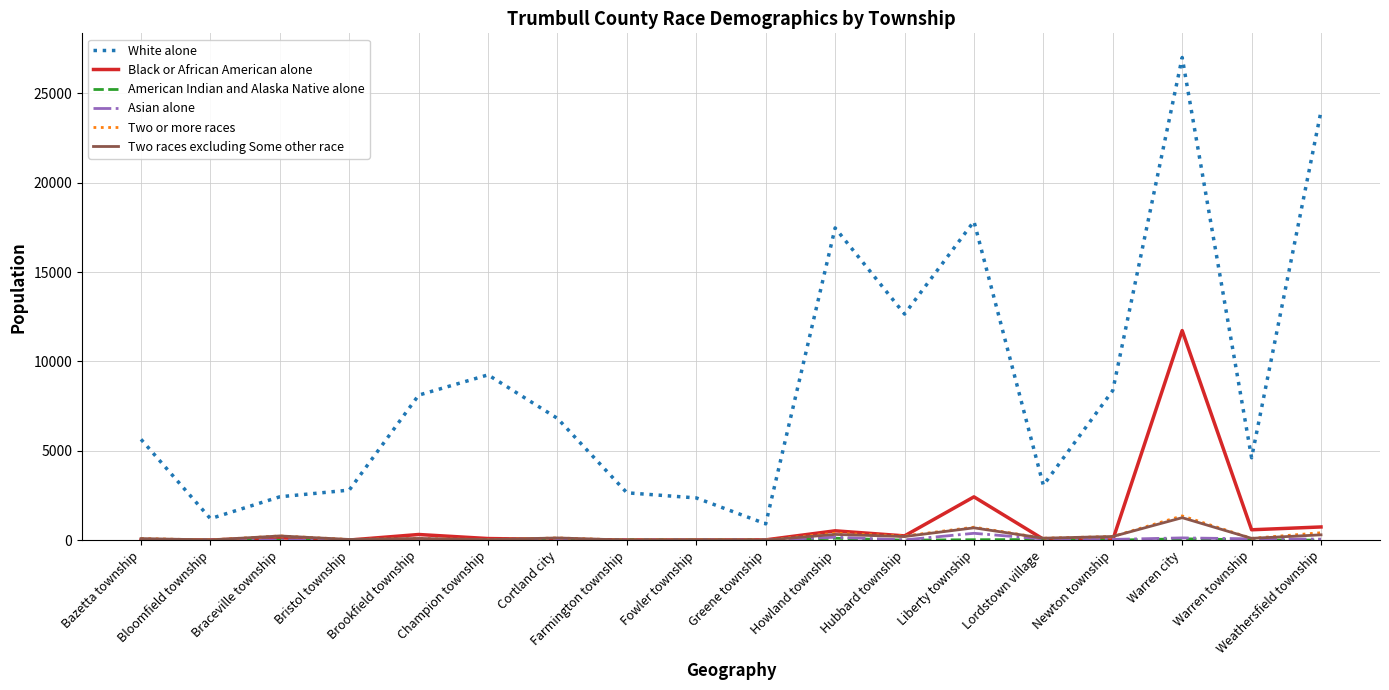

What is the sum of the Asian alone values at Lordstown village and Liberty township?

446